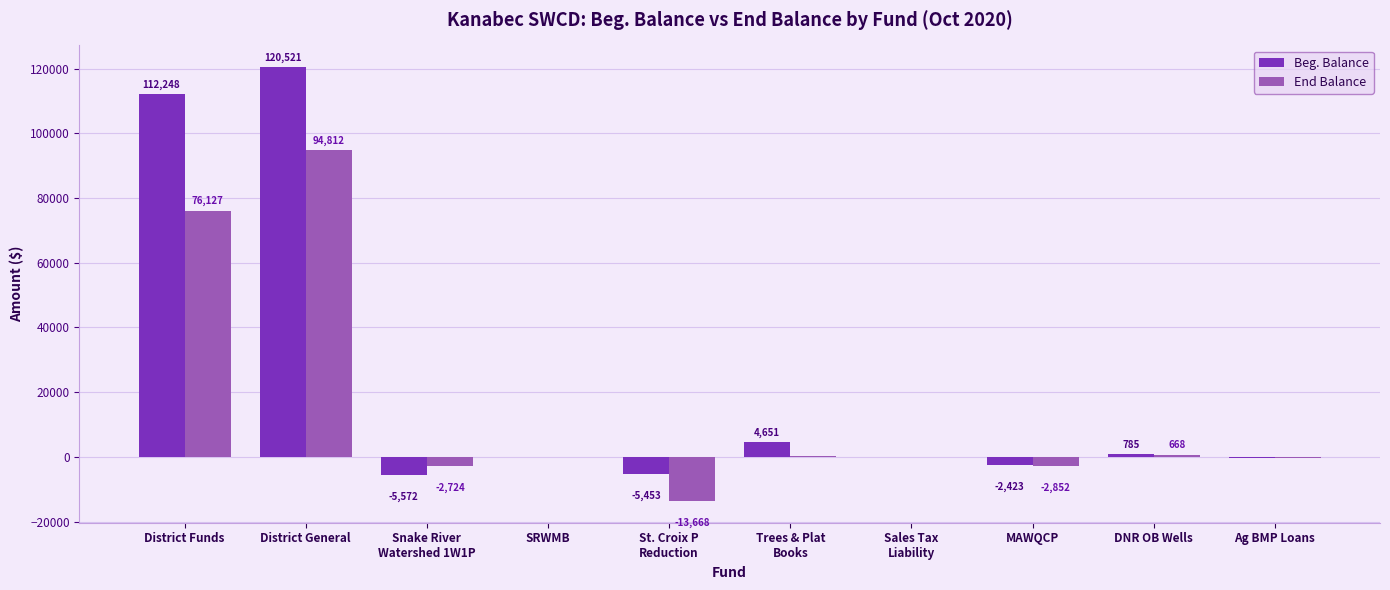

Is it true that End Balance equals 0.0 at SRWMB?

True